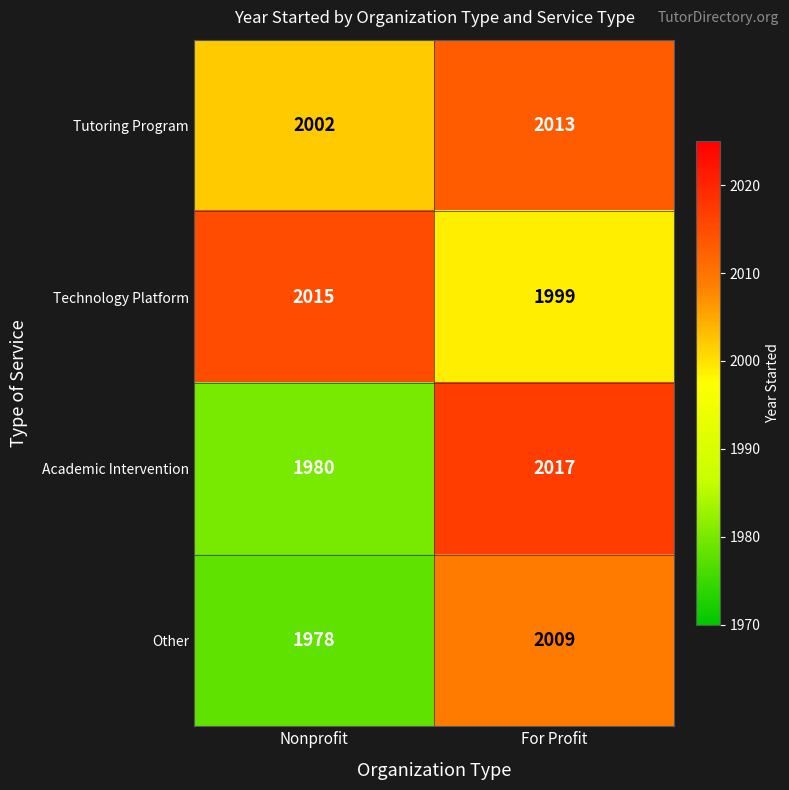

What is the total value across all series at For Profit?

8038